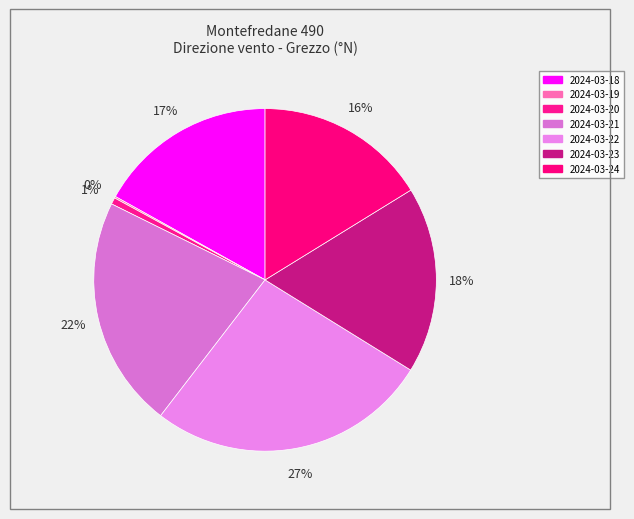

Rank the categories by value from highest to lowest.

2024-03-22, 2024-03-21, 2024-03-23, 2024-03-18, 2024-03-24, 2024-03-20, 2024-03-19